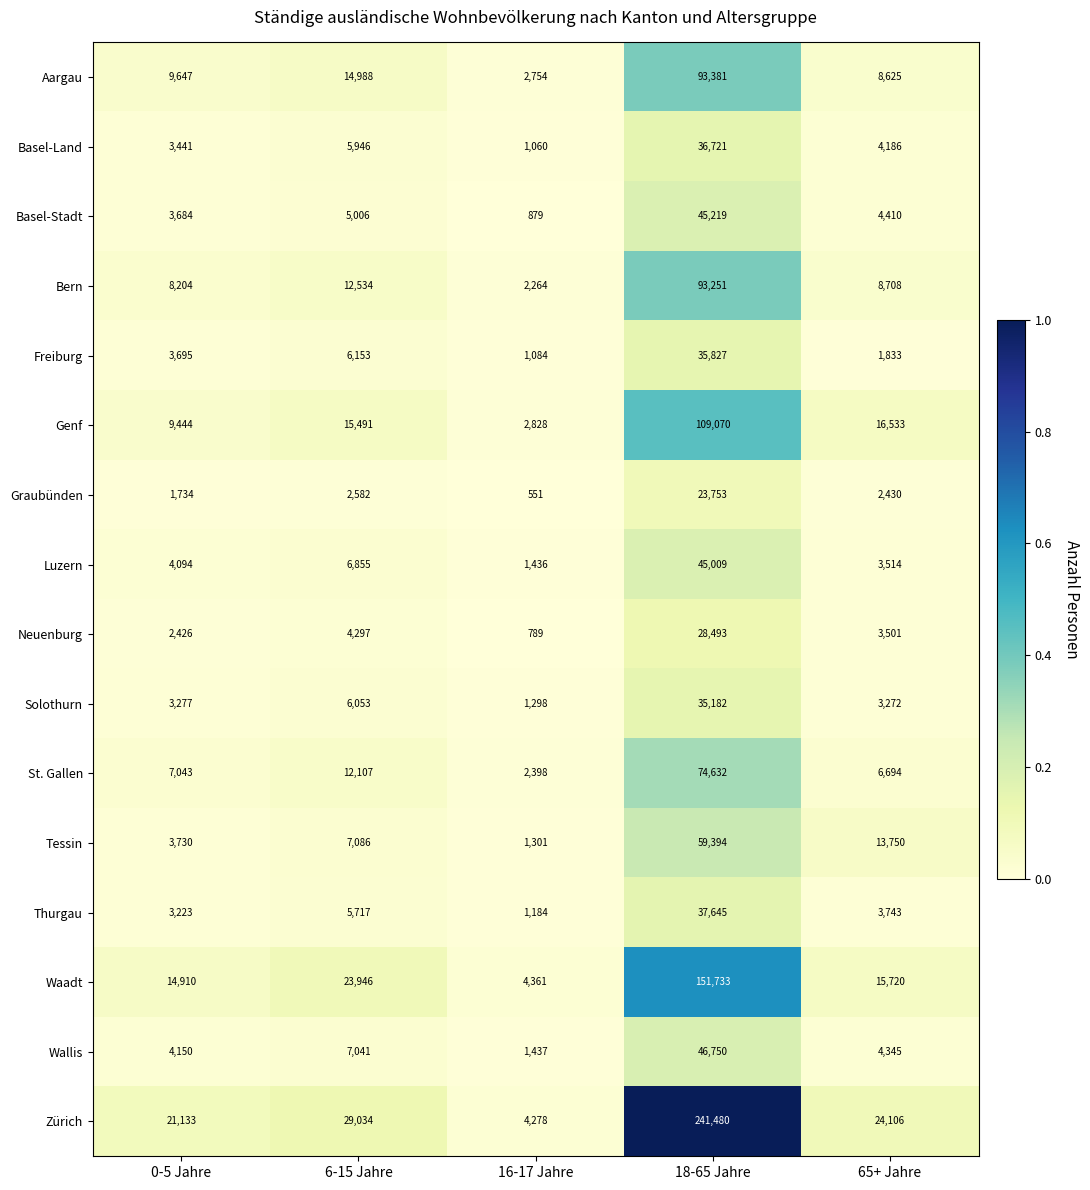

What is the maximum value shown in the chart?

241480